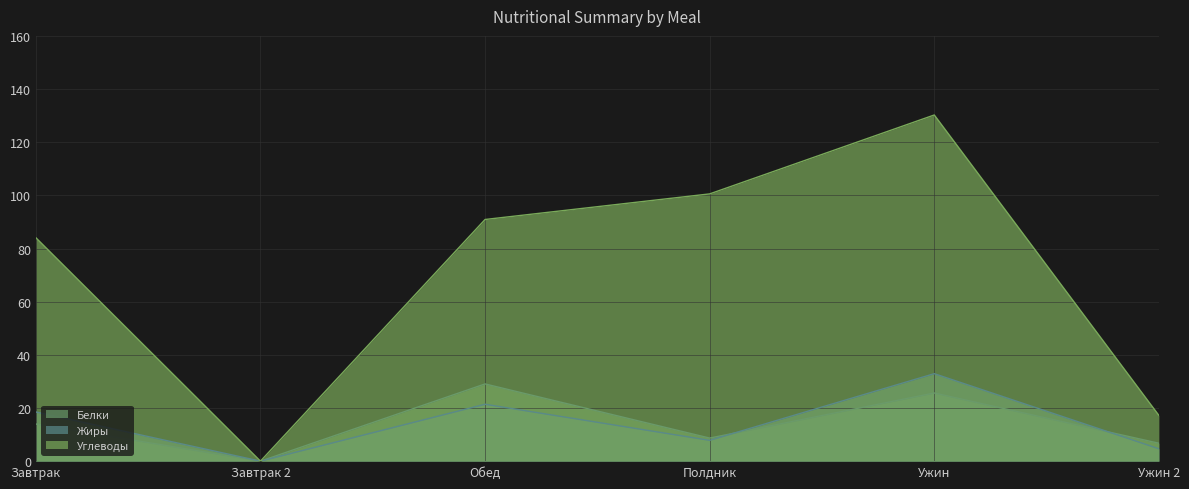

How many categories are shown in the chart?

6